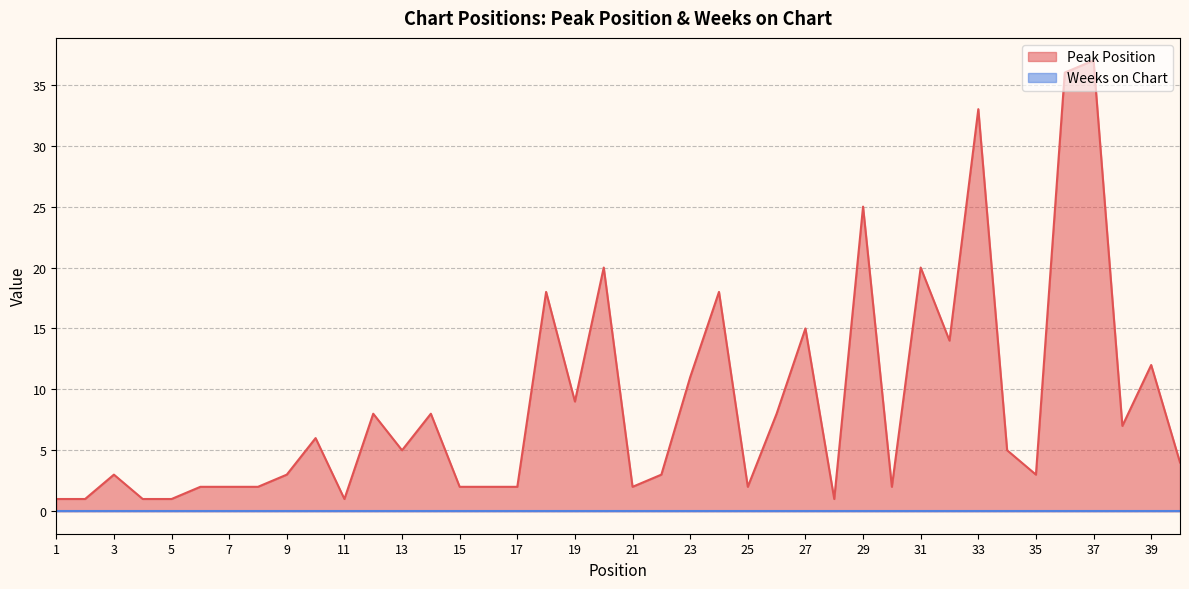

Approximately how many times larger is the value at 1 compared to 31?

0.1